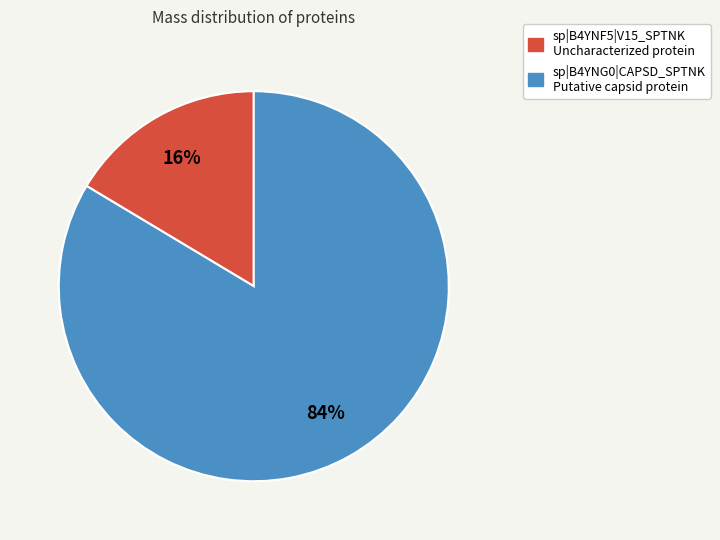

Is sp|B4YNF5|V15_SPTNK Uncharacterized protein the majority of the pie?

No